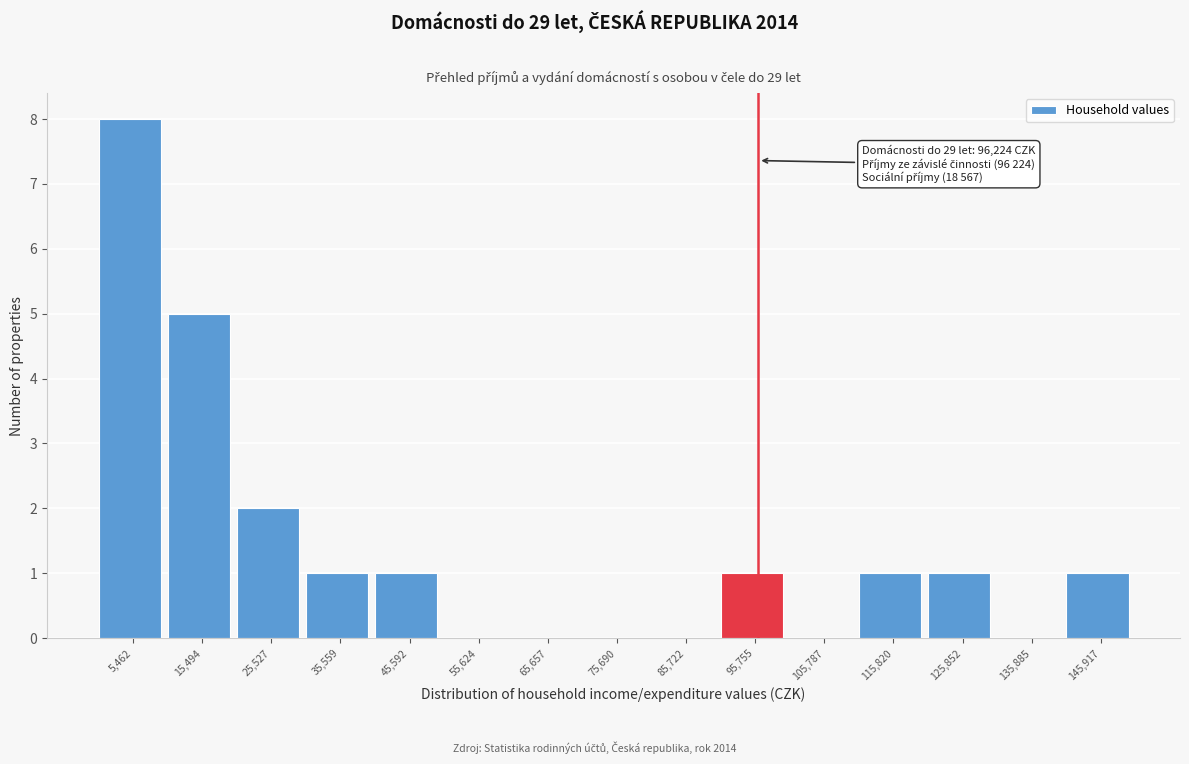

Which range on the x-axis has the tallest bar?

0 to 10000